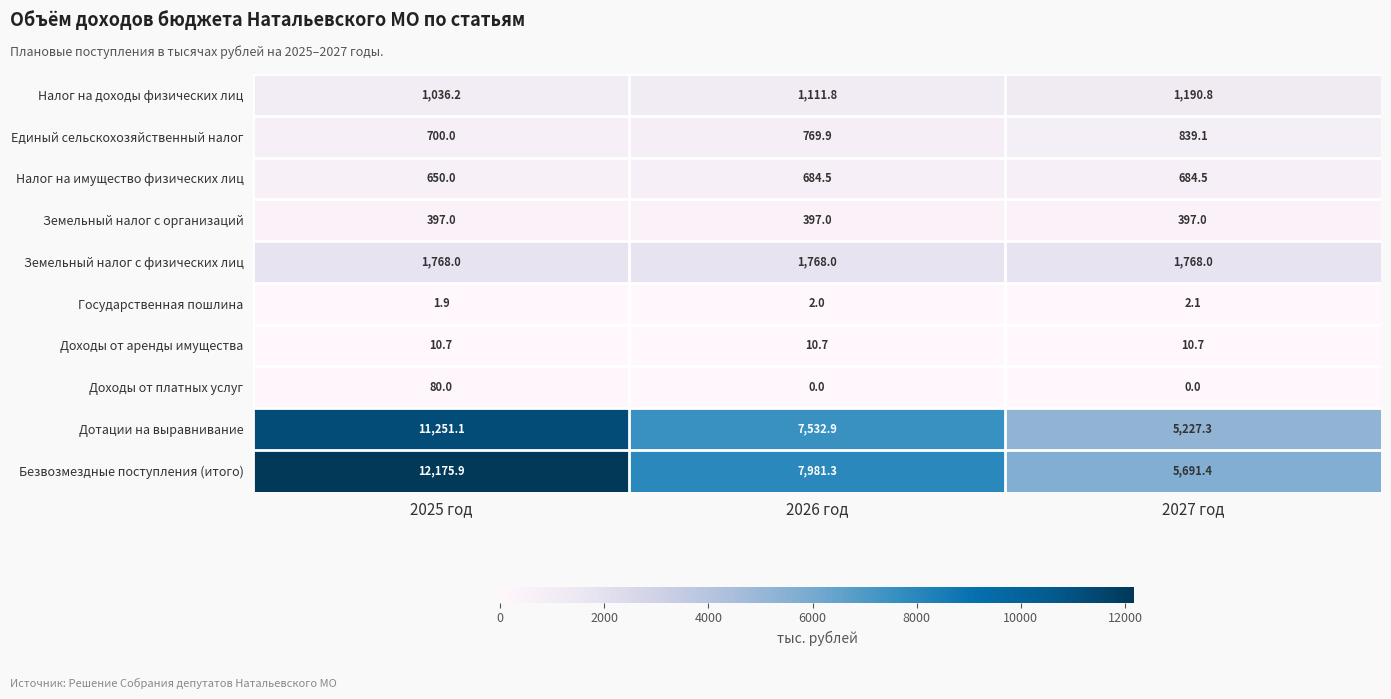

What is the maximum value for Доходы от платных услуг?

80.0